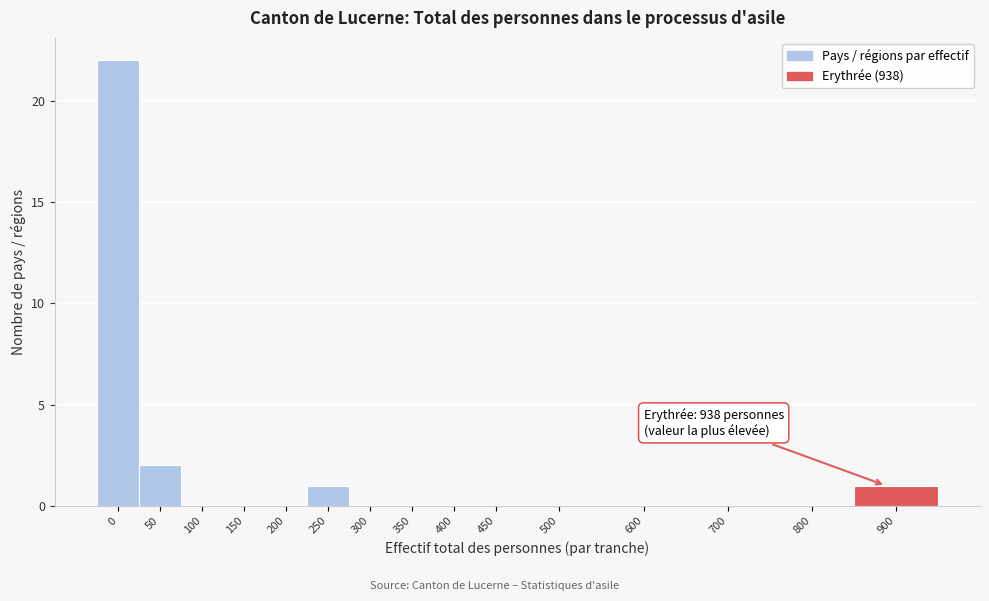

Reading right to left, transcribe all the data shown in this chart.

900=1	800=0	700=0	600=0	500=0	450=0	400=0	350=0	300=0	250=1	200=0	150=0	100=0	50=2	0=22